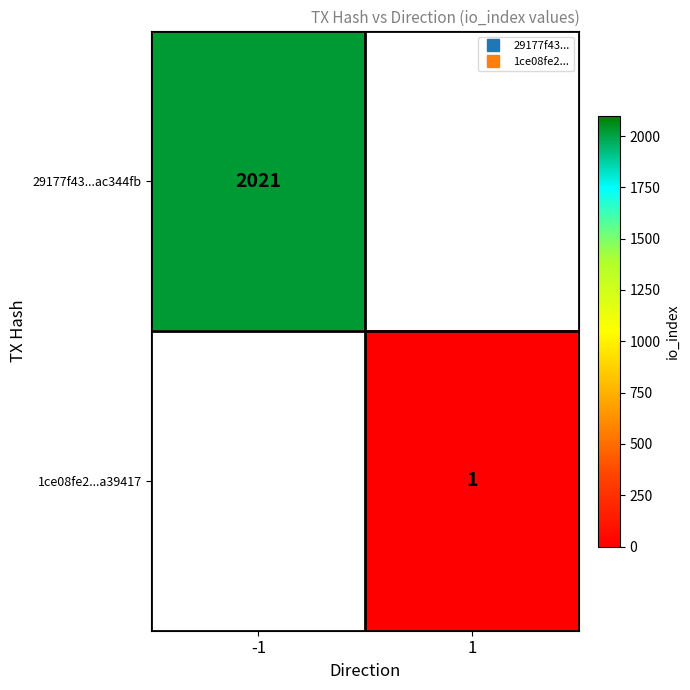

True or false: 29177f43...ac344fb has a value of 2021.0 at -1.

True